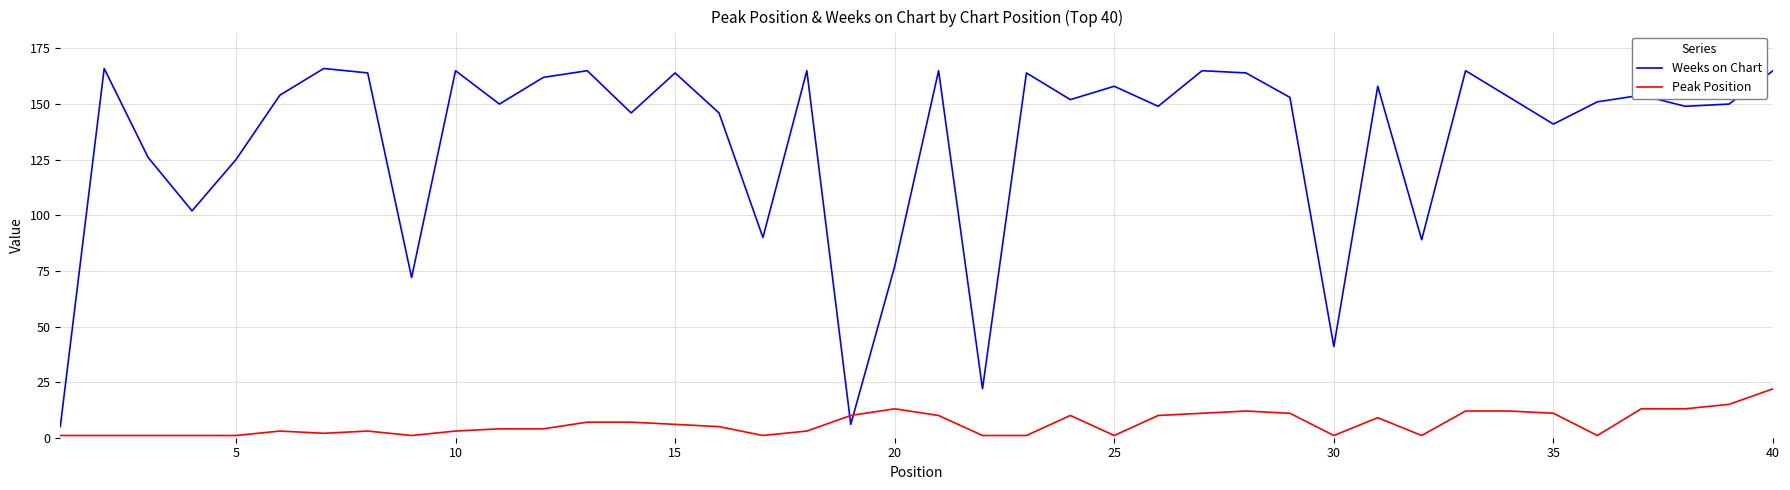

How many lines are shown in the chart?

2